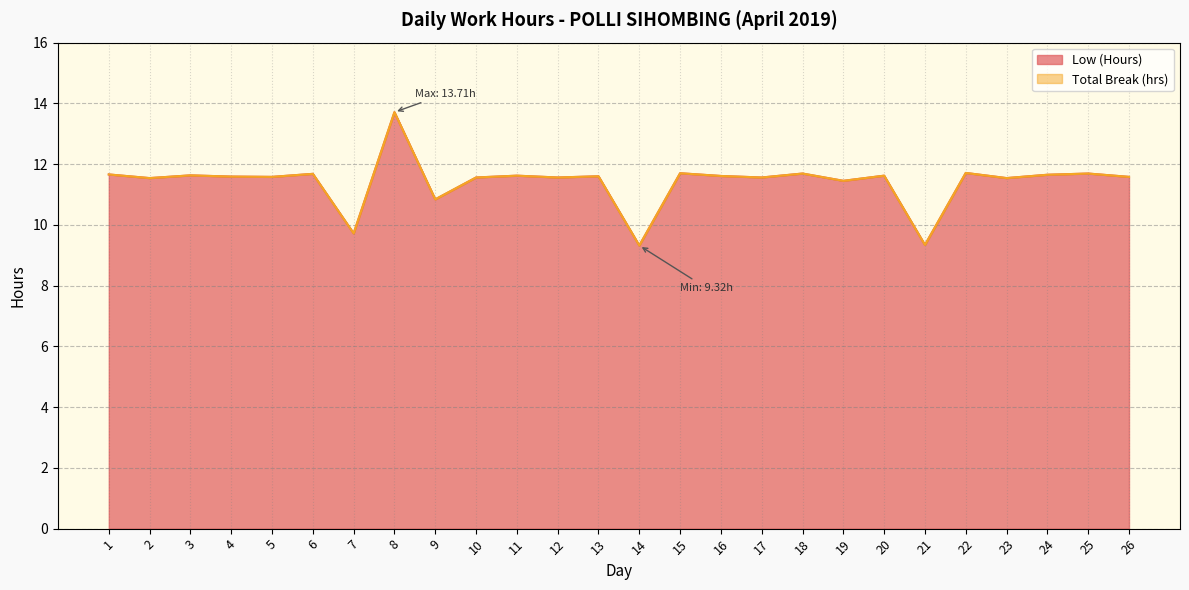

What is the sum of all values?

296.8